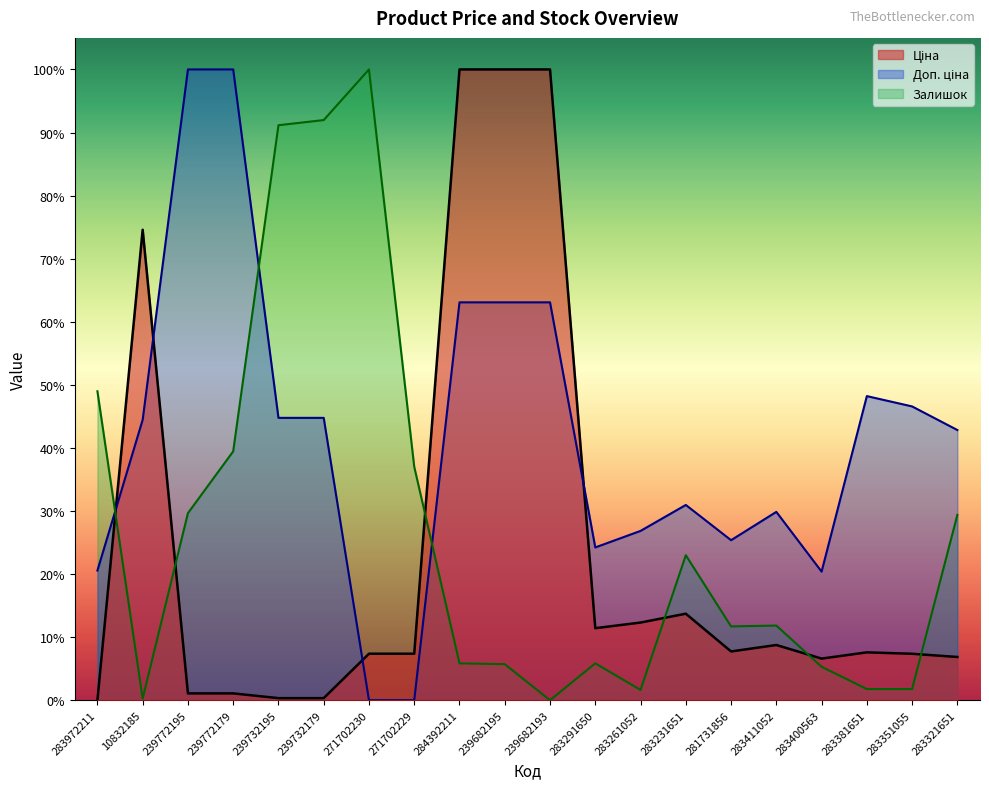

True or false: Доп. ціна and Залишок cross at least once.

True